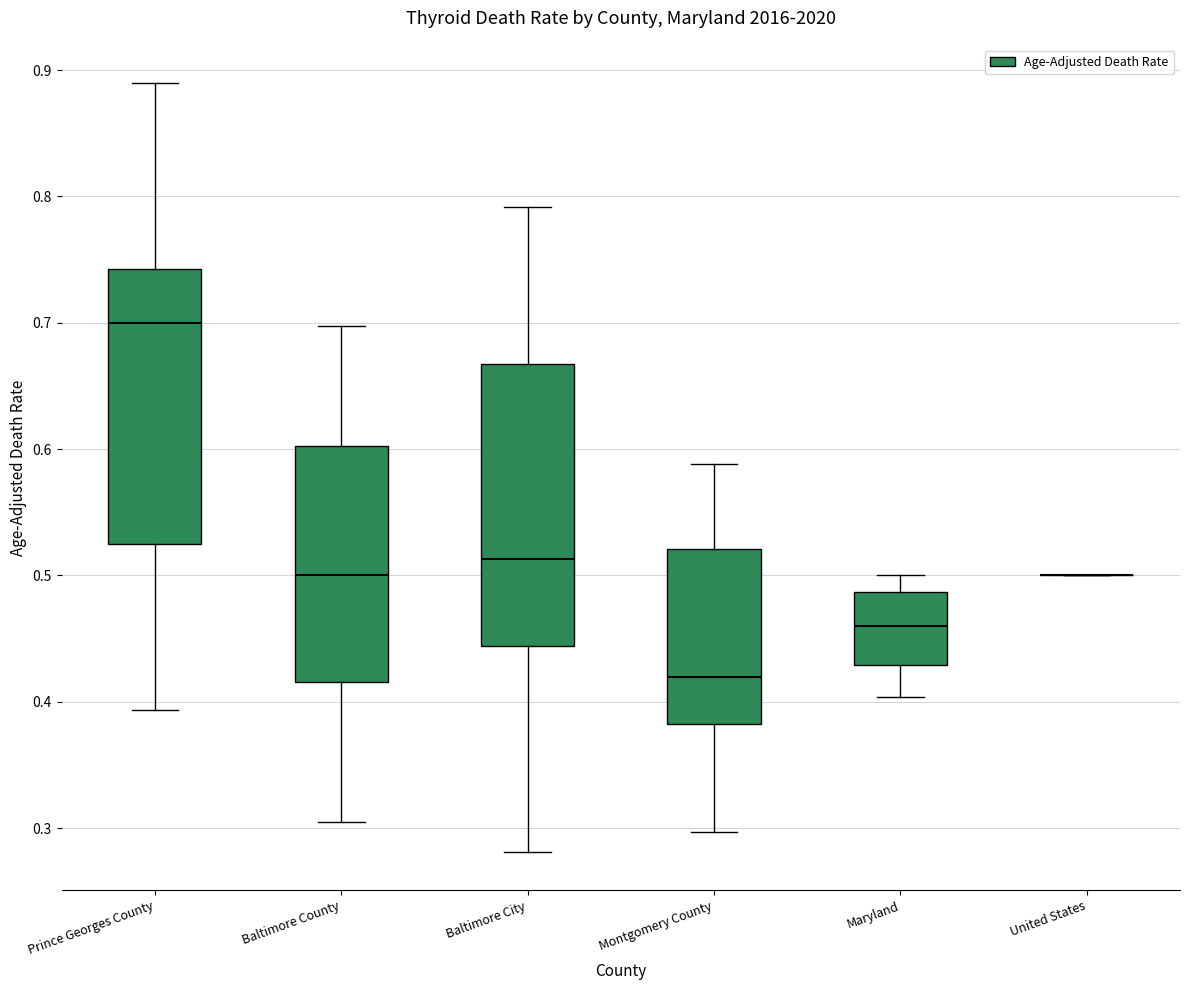

Reading left to right, transcribe this box plot: for each box, give where its median line is, the range the box spans, and where its two whiskers end, as read against the y-axis. The values are not printed on the chart, so give them approximately, as read against the axis.

Prince Georges County: median 0.70, box 0.53 to 0.74, whiskers 0.39 to 0.89
Baltimore County: median 0.50, box 0.42 to 0.60, whiskers 0.30 to 0.70
Baltimore City: median 0.51, box 0.44 to 0.67, whiskers 0.28 to 0.79
Montgomery County: median 0.42, box 0.38 to 0.52, whiskers 0.30 to 0.59
Maryland: median 0.46, box 0.43 to 0.49, whiskers 0.40 to 0.50
United States: box collapsed to a line at 0.50, whiskers 0.50 to 0.50